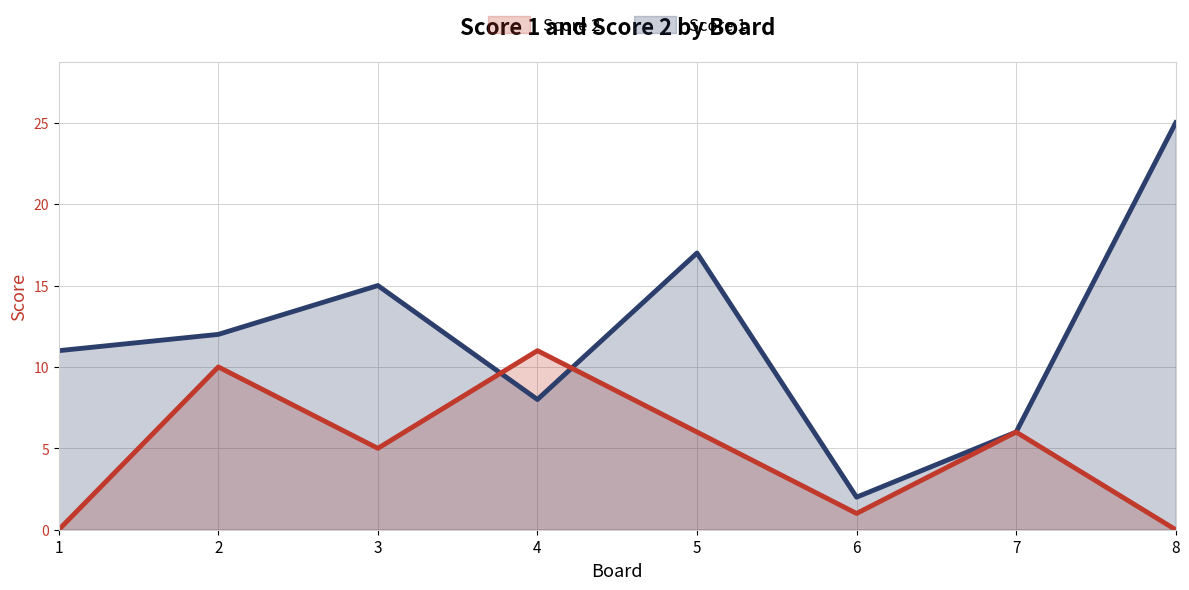

Does the chart have visible grid lines?

Yes